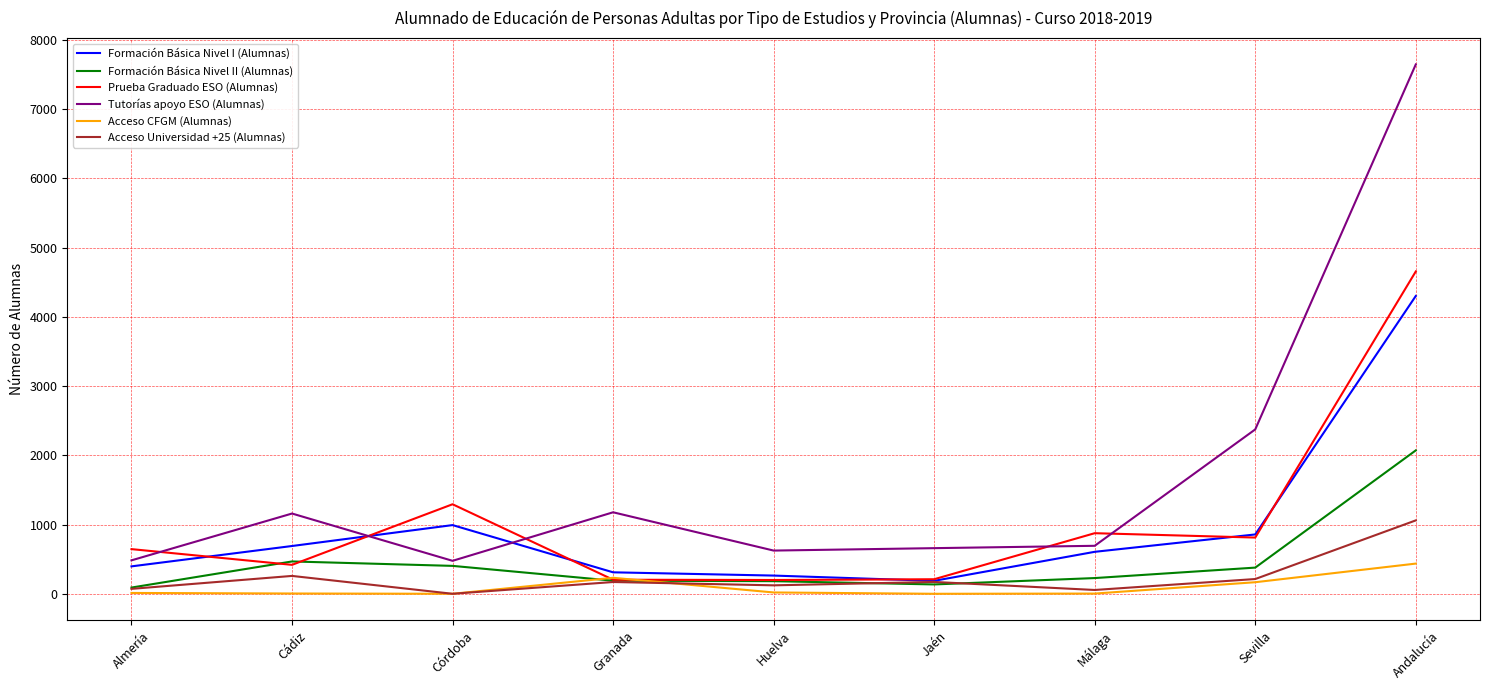

List the series in order of their peak value, highest first.

Tutorías apoyo ESO (Alumnas), Prueba Graduado ESO (Alumnas), Formación Básica Nivel I (Alumnas), Formación Básica Nivel II (Alumnas), Acceso Universidad +25 (Alumnas), Acceso CFGM (Alumnas)